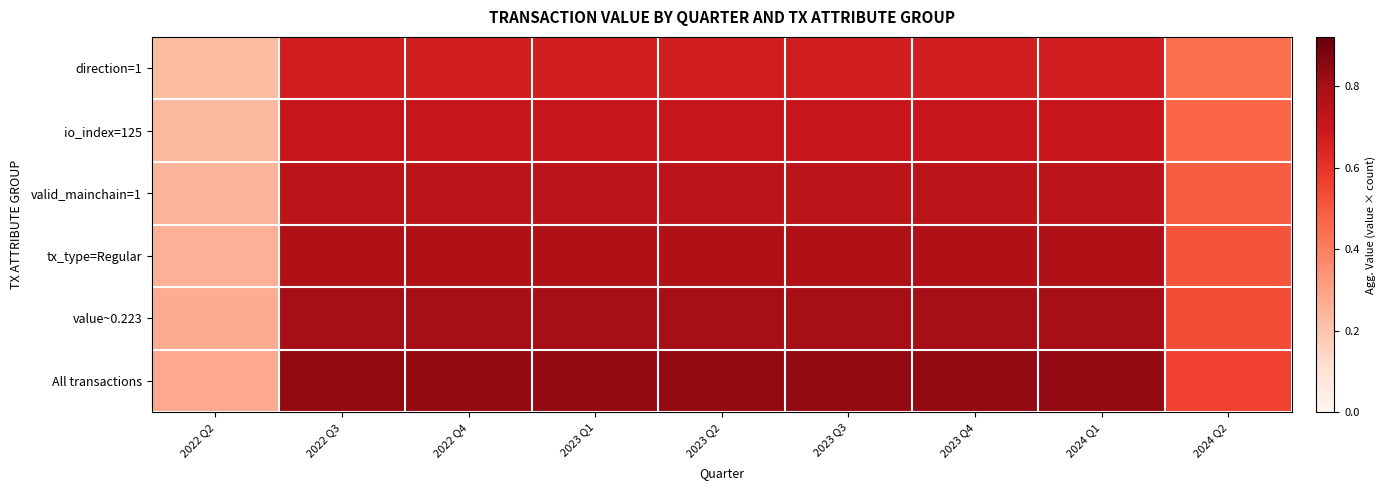

What is the minimum value shown in the chart?

0.2